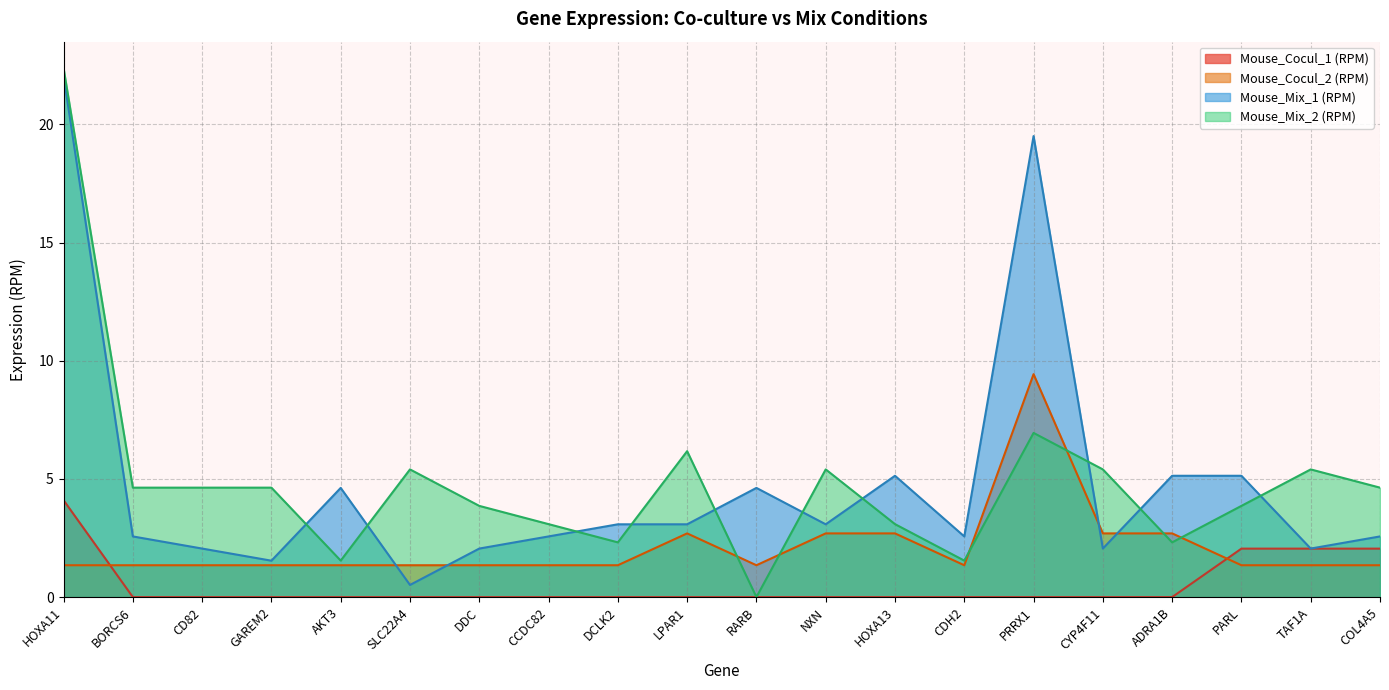

Reading left to right, transcribe all the data shown in this chart.

Mouse_Cocul_1 (RPM): HOXA11=4.1	BORCS6=0.0	CD82=0.0	GAREM2=0.0	AKT3=0.0	SLC22A4=0.0	DDC=0.0	CCDC82=0.0	DCLK2=0.0	LPAR1=0.0	RARB=0.0	NXN=0.0	HOXA13=0.0	CDH2=0.0	PRRX1=0.0	CYP4F11=0.0	ADRA1B=0.0	PARL=2.1	TAF1A=2.1	COL4A5=2.1
Mouse_Cocul_2 (RPM): HOXA11=1.3	BORCS6=1.3	CD82=1.3	GAREM2=1.3	AKT3=1.3	SLC22A4=1.3	DDC=1.3	CCDC82=1.3	DCLK2=1.3	LPAR1=2.7	RARB=1.3	NXN=2.7	HOXA13=2.7	CDH2=1.3	PRRX1=9.4	CYP4F11=2.7	ADRA1B=2.7	PARL=1.3	TAF1A=1.3	COL4A5=1.3
Mouse_Mix_1 (RPM): HOXA11=22.1	BORCS6=2.6	CD82=2.1	GAREM2=1.5	AKT3=4.6	SLC22A4=0.5	DDC=2.1	CCDC82=2.6	DCLK2=3.1	LPAR1=3.1	RARB=4.6	NXN=3.1	HOXA13=5.1	CDH2=2.6	PRRX1=19.5	CYP4F11=2.1	ADRA1B=5.1	PARL=5.1	TAF1A=2.1	COL4A5=2.6
Mouse_Mix_2 (RPM): HOXA11=22.4	BORCS6=4.6	CD82=4.6	GAREM2=4.6	AKT3=1.5	SLC22A4=5.4	DDC=3.9	CCDC82=3.1	DCLK2=2.3	LPAR1=6.2	RARB=0.0	NXN=5.4	HOXA13=3.1	CDH2=1.5	PRRX1=6.9	CYP4F11=5.4	ADRA1B=2.3	PARL=3.9	TAF1A=5.4	COL4A5=4.6